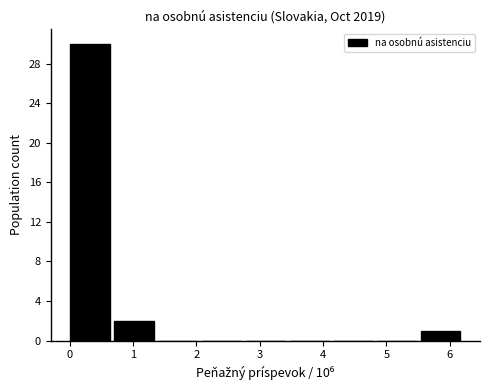

What is the height of the bar covering 5.5 to 6.2 on the x-axis? Neither the bar edges nor the heights are printed on the chart, so give them approximately, as read against the axes.

1